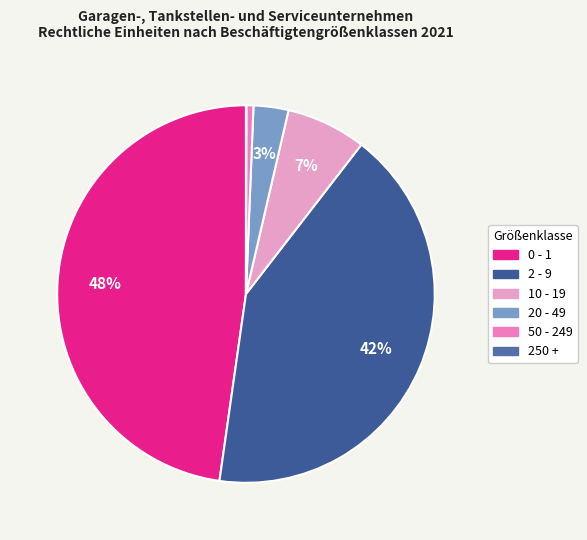

Is it true that 250 + is 13% of the pie?

False